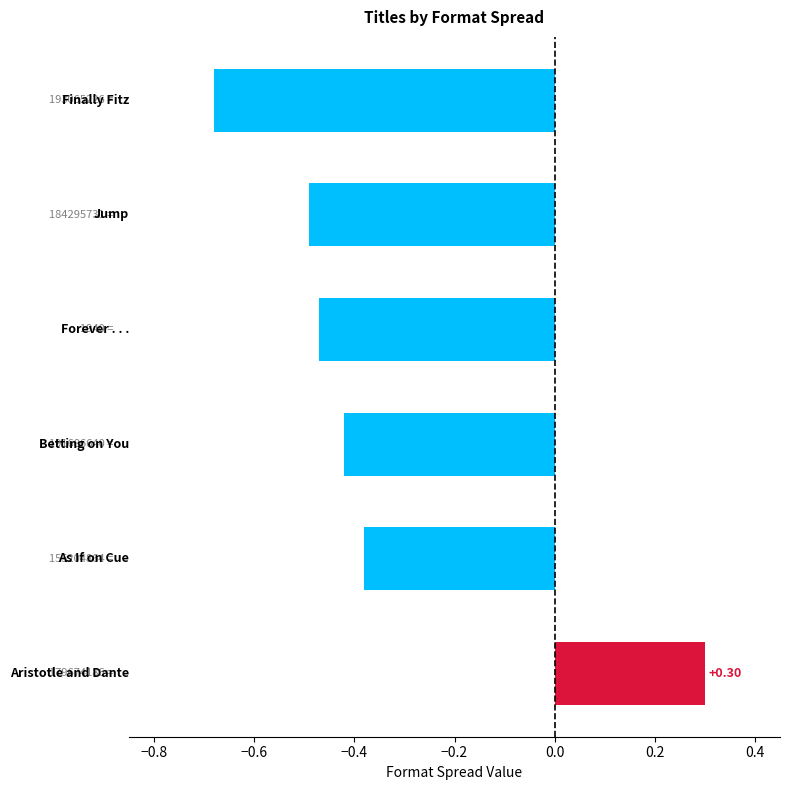

What is the sum of all values?

-2.1